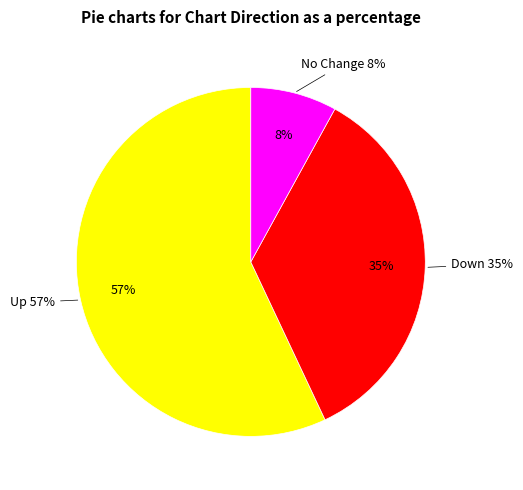

Which category accounts for the majority?

up